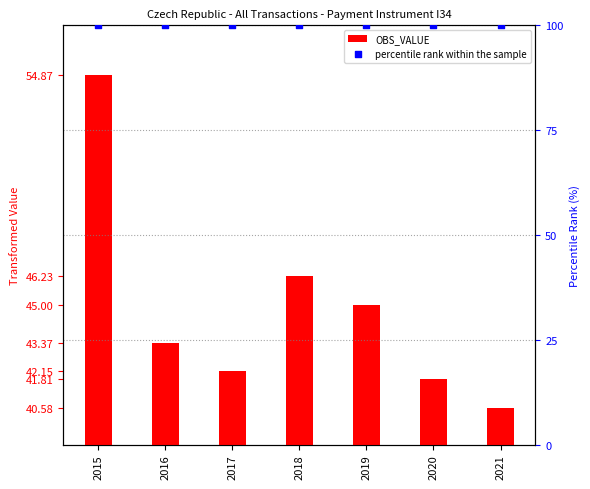

Which series reaches the minimum Y coordinate?

OBS_VALUE